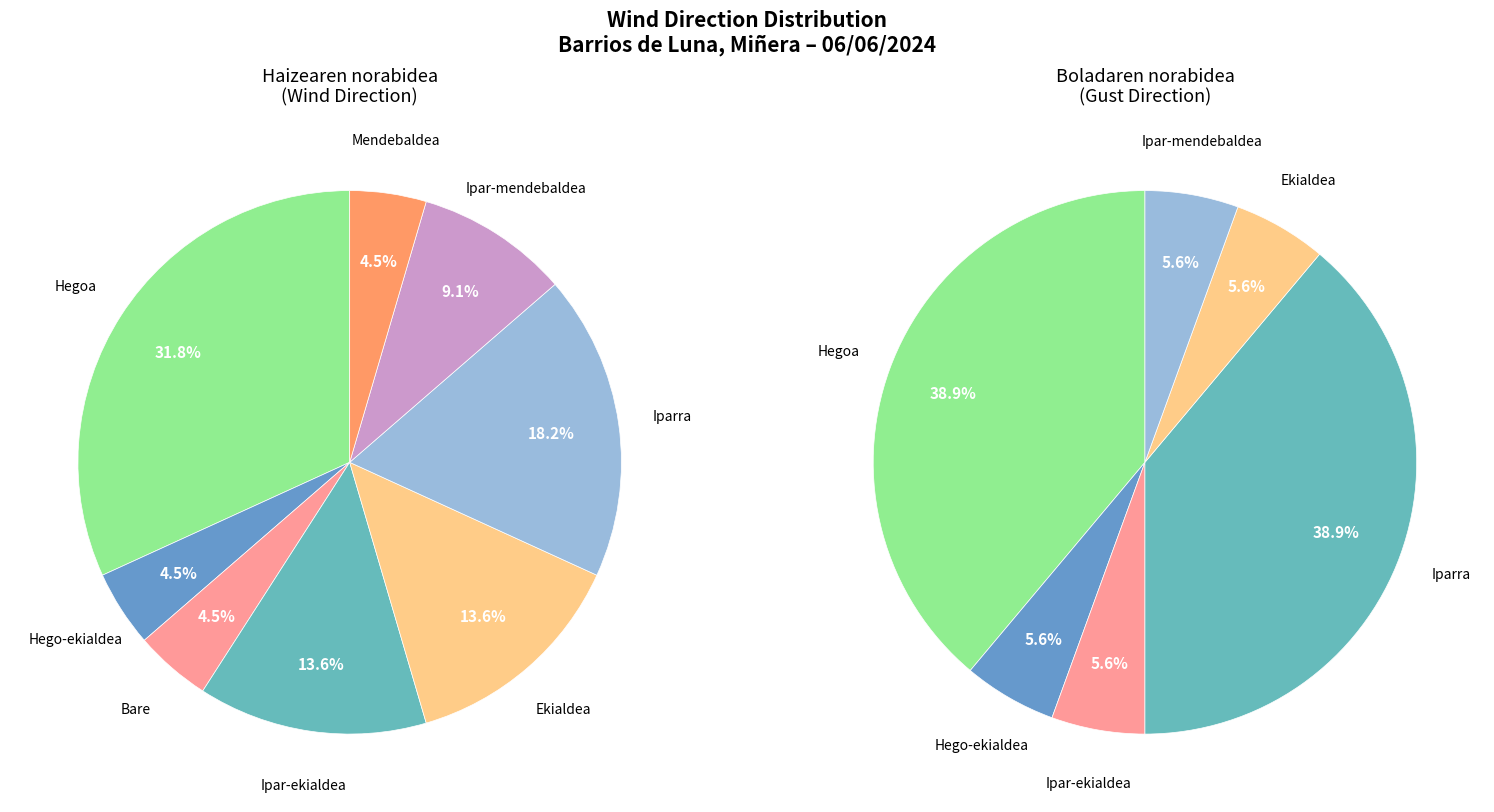

Is it true that Hego-ekialdea is 4% of the pie?

True